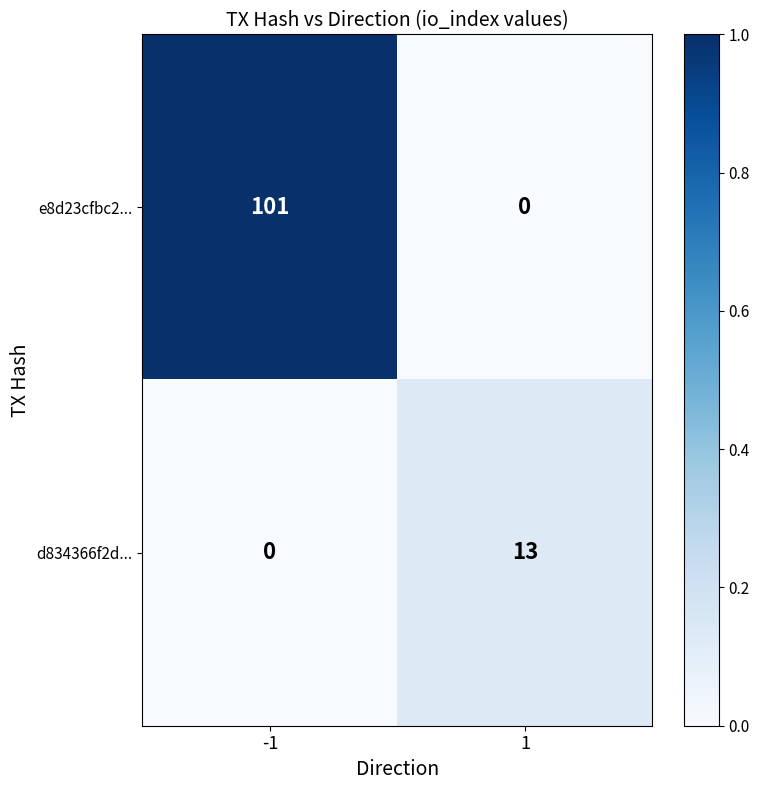

What is the sum of the e8d23cfbc2... values at -1 and 1?

101